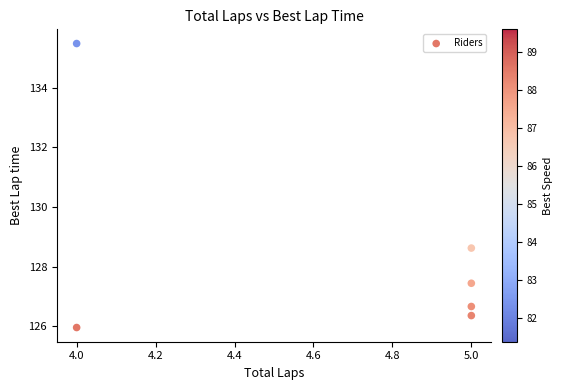

What Y value in the scatter plot is closest to 130?

128.6